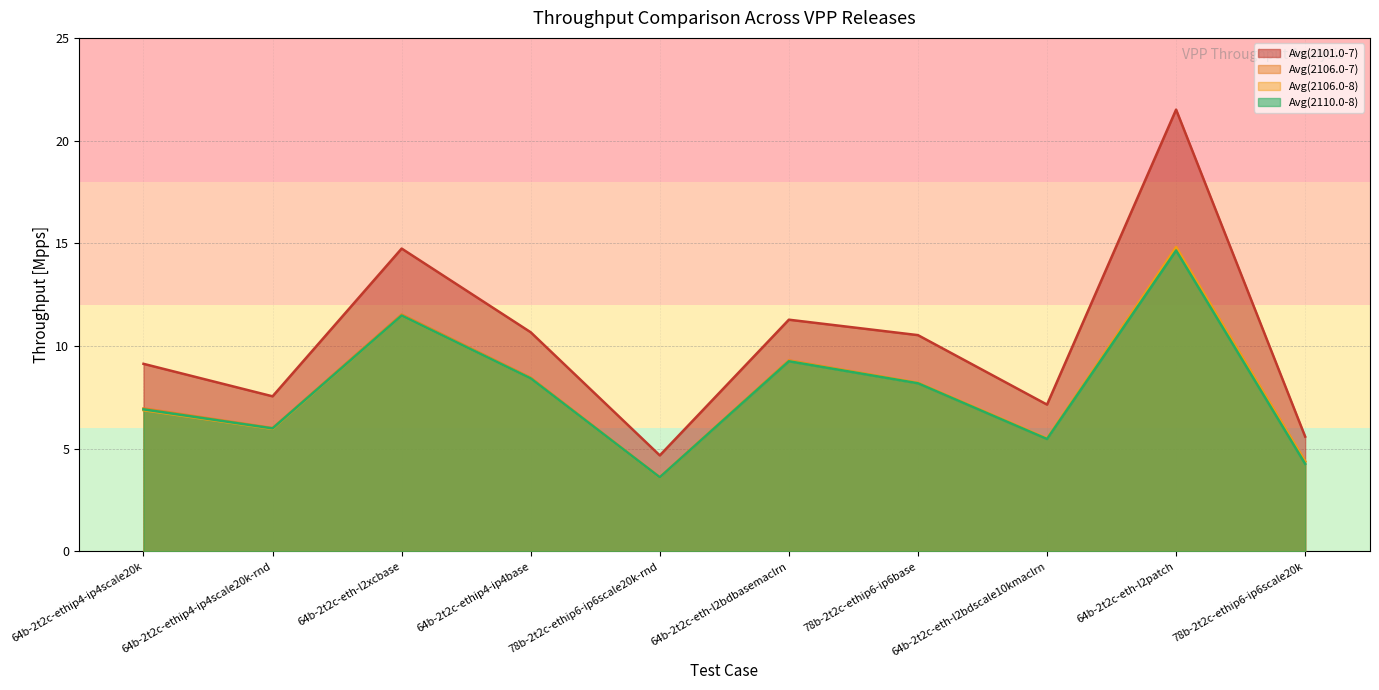

Where is Avg(2106.0-8) nearest to the value 9?

64b-2t2c-eth-l2bdbasemaclrn